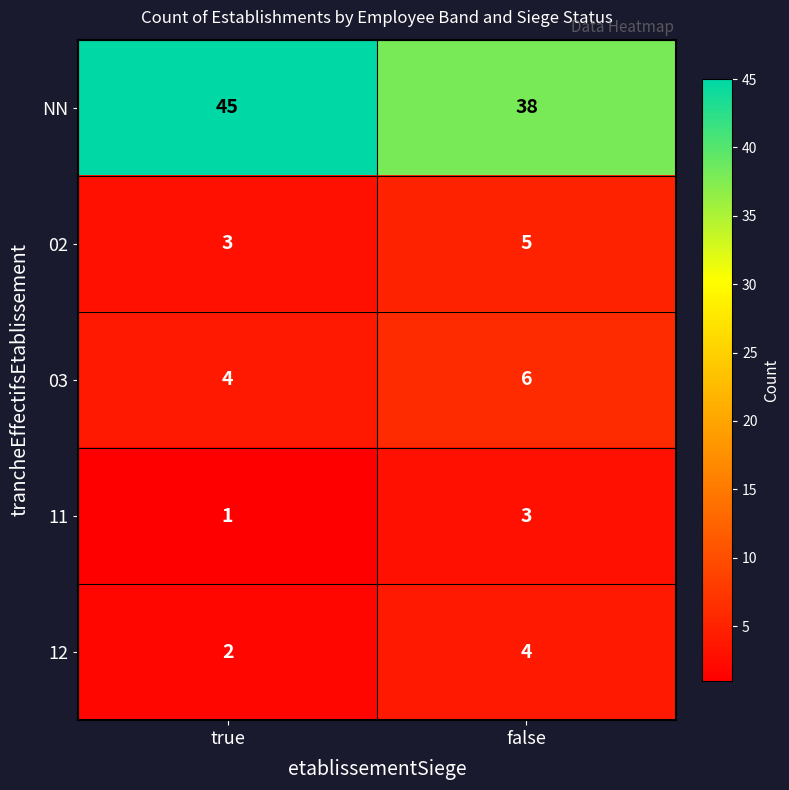

Which category has the highest value across all series?

true